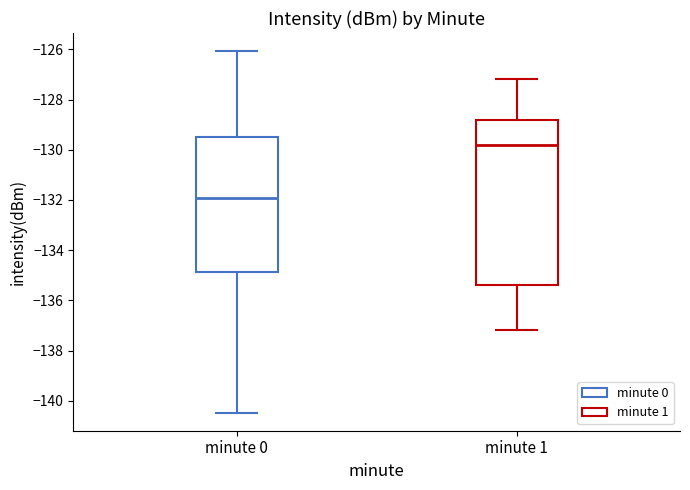

Which box is the tallest, from its lower edge to its upper edge?

minute 1